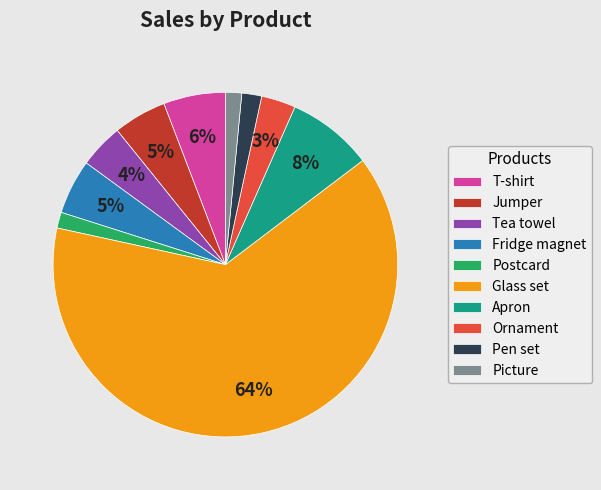

To the nearest percent, what is the difference between the Apron and Jumper slice percentages?

3%